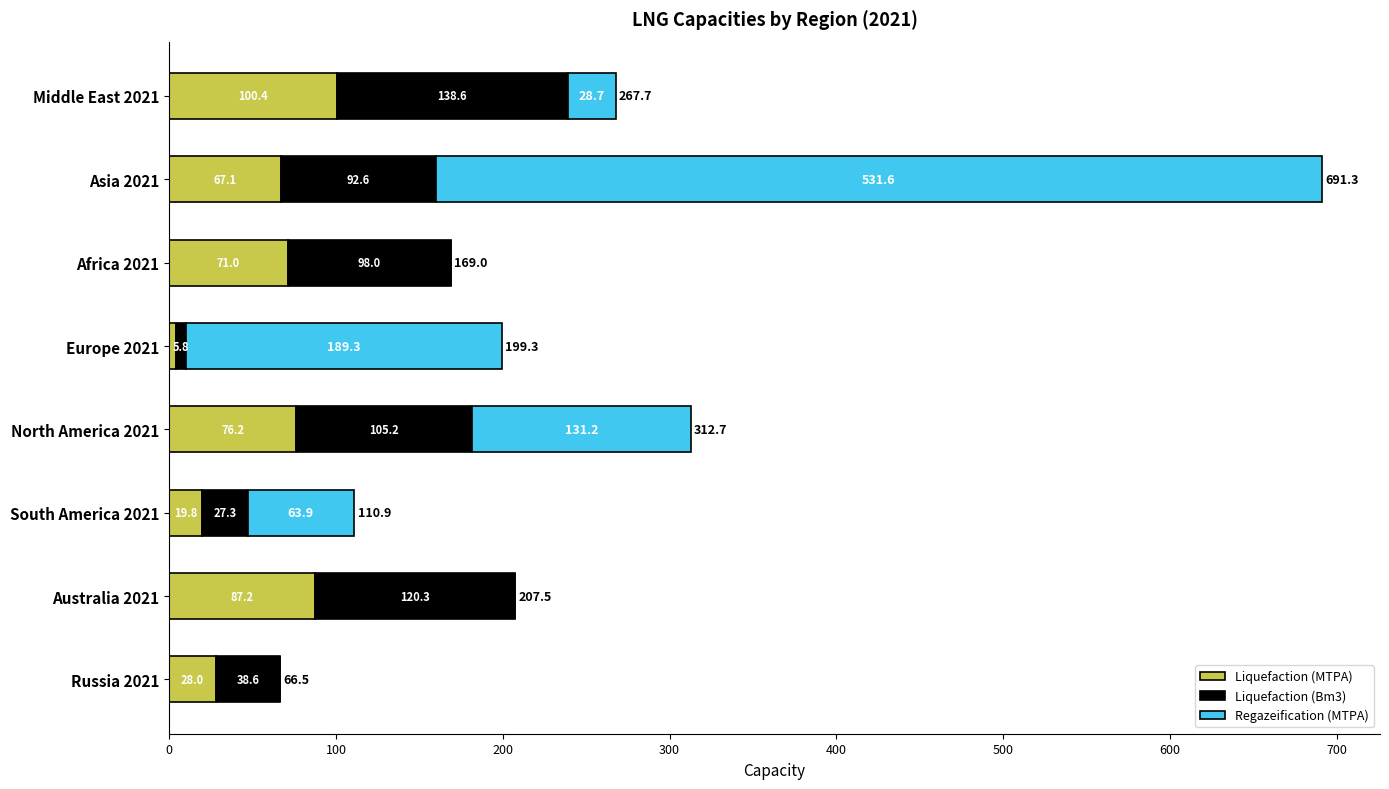

At which category is the sum across all series the highest?

Asia 2021